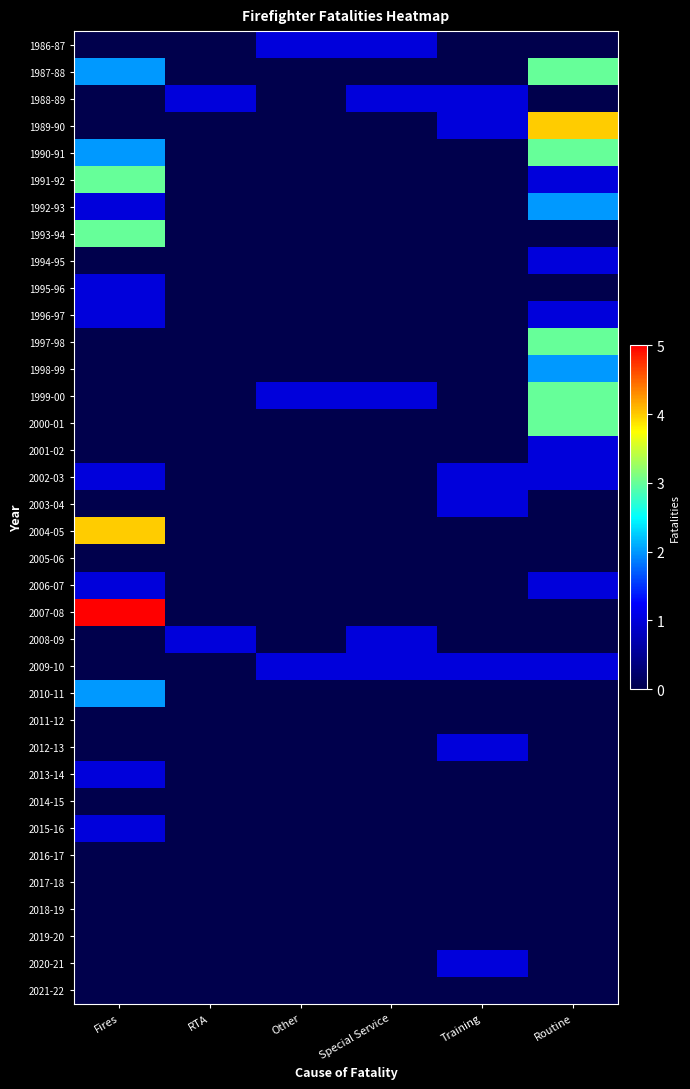

Between Fires and Other, which is larger?

Other